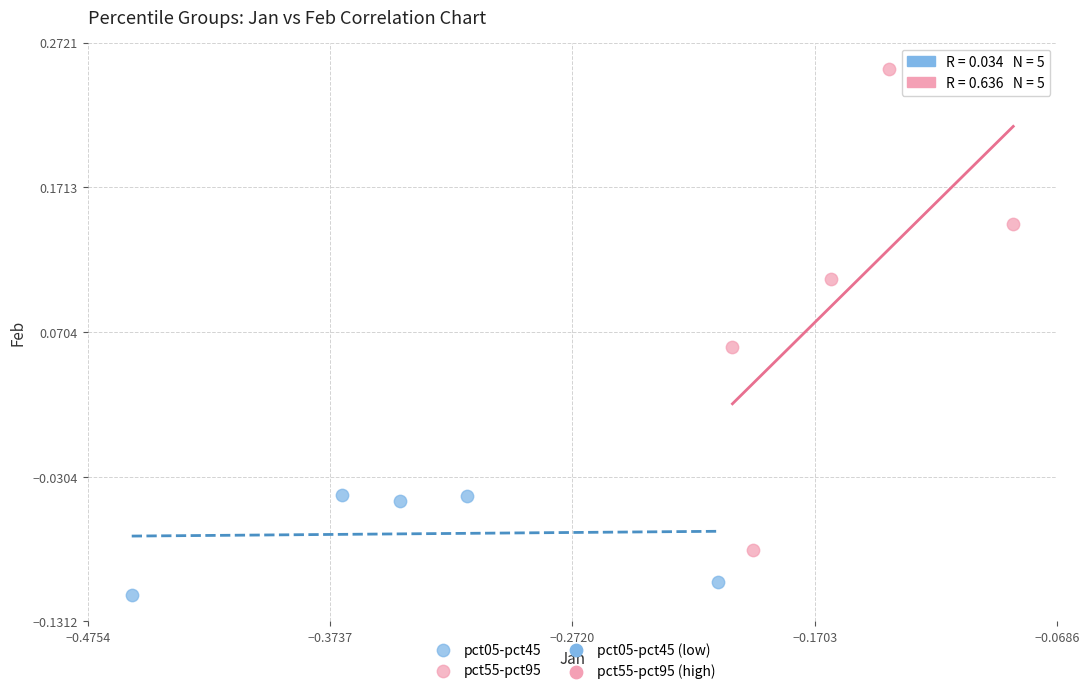

Which series reaches the maximum Y coordinate?

pct55-pct95